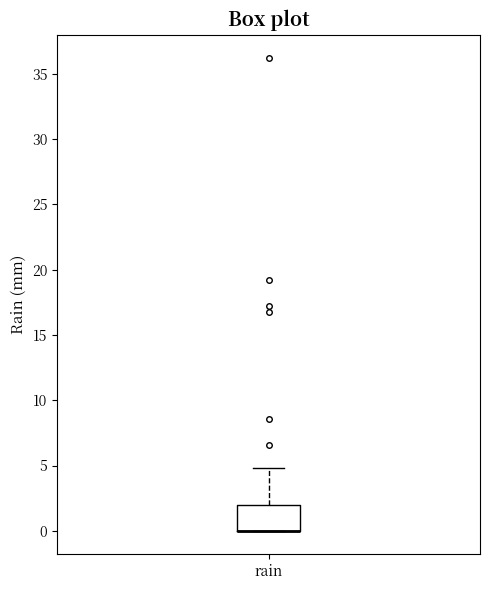

Where is the lower edge of the box for rain on the y-axis? The values are not printed on the chart, so give them approximately, as read against the axis.

0